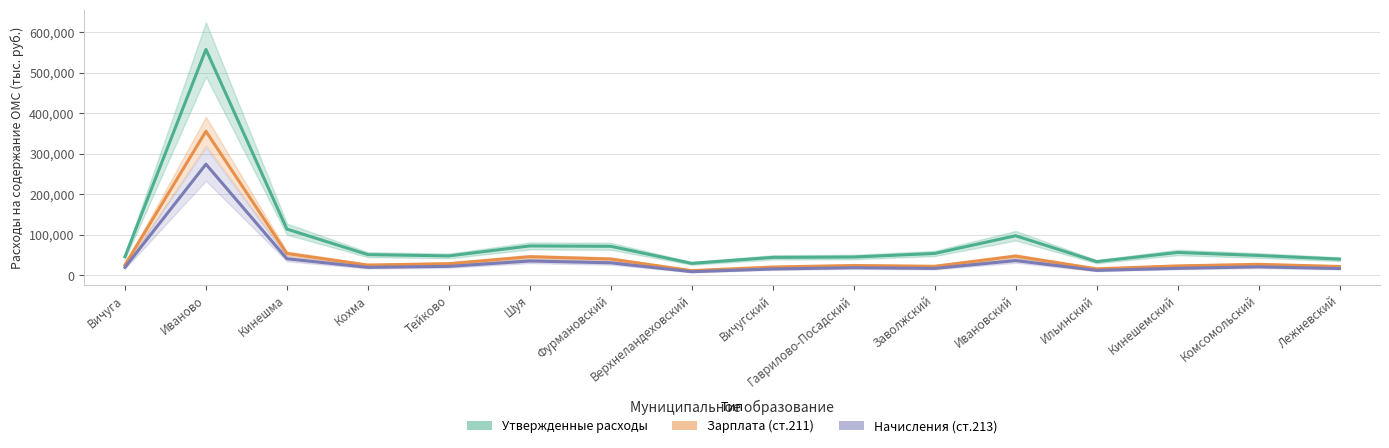

At Ильинский, list the series in order from largest to smallest.

Утвержденные расходы, Зарплата (ст.211), Начисления (ст.213)